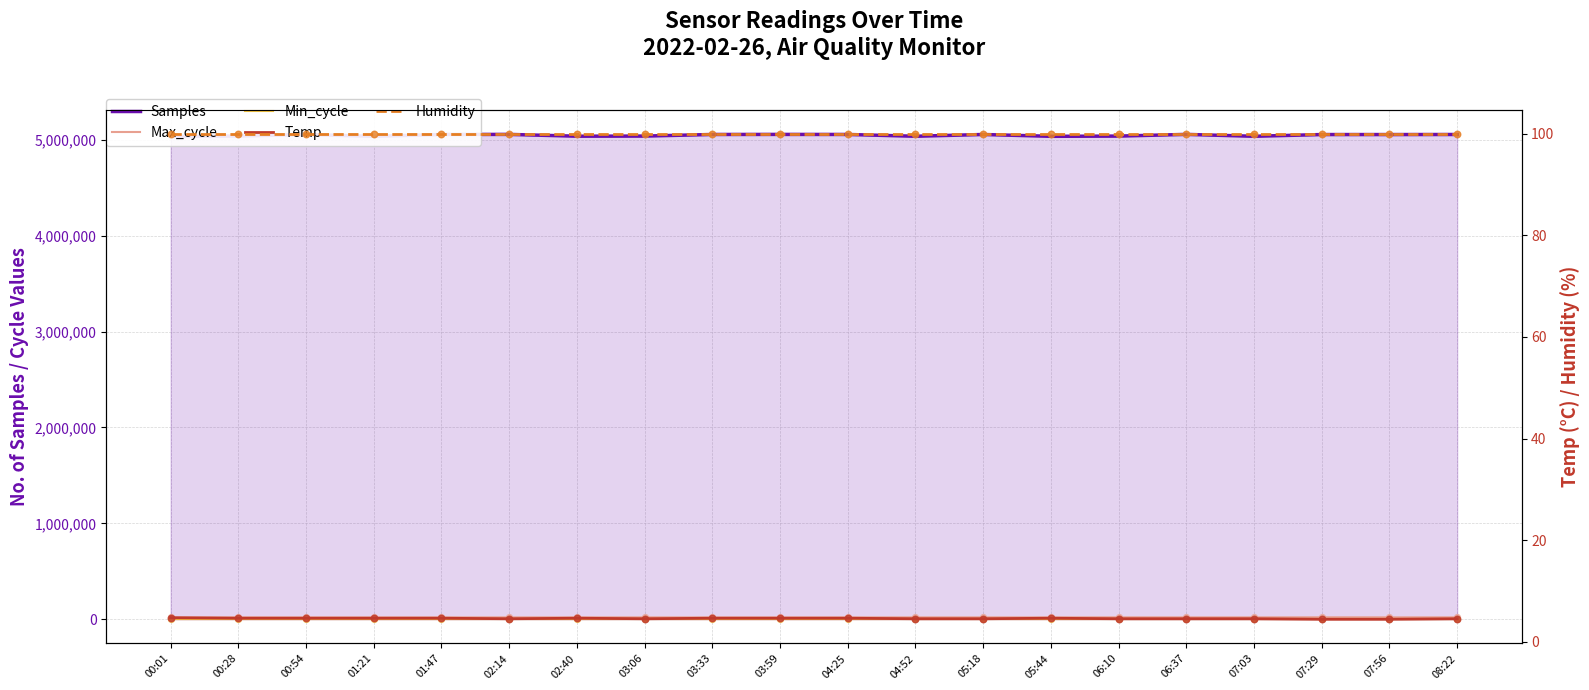

What are all the series names shown in the legend?

Samples, Max_cycle, Min_cycle, Temp, Humidity